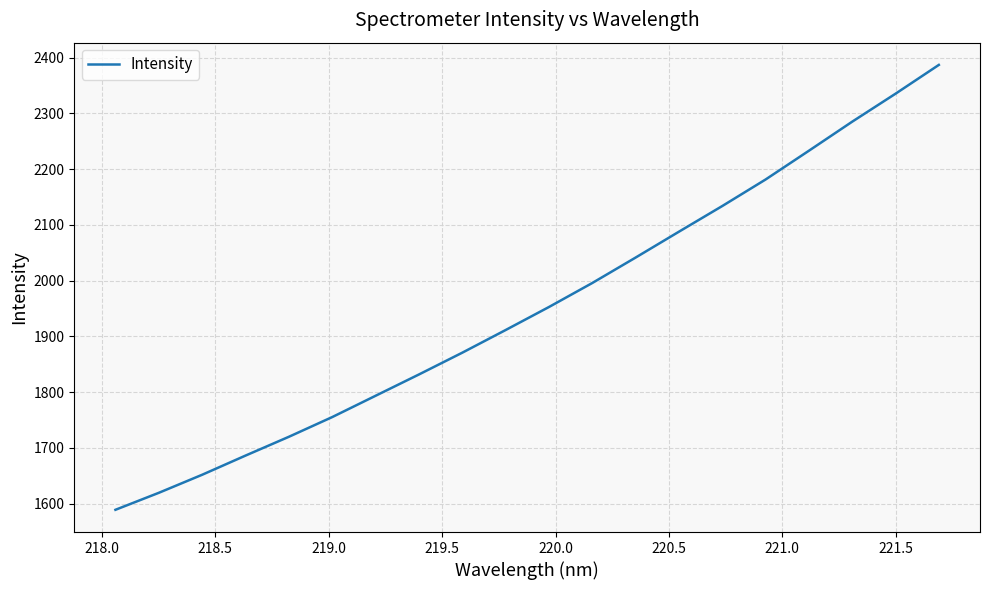

What is the greatest value displayed?

2387.0